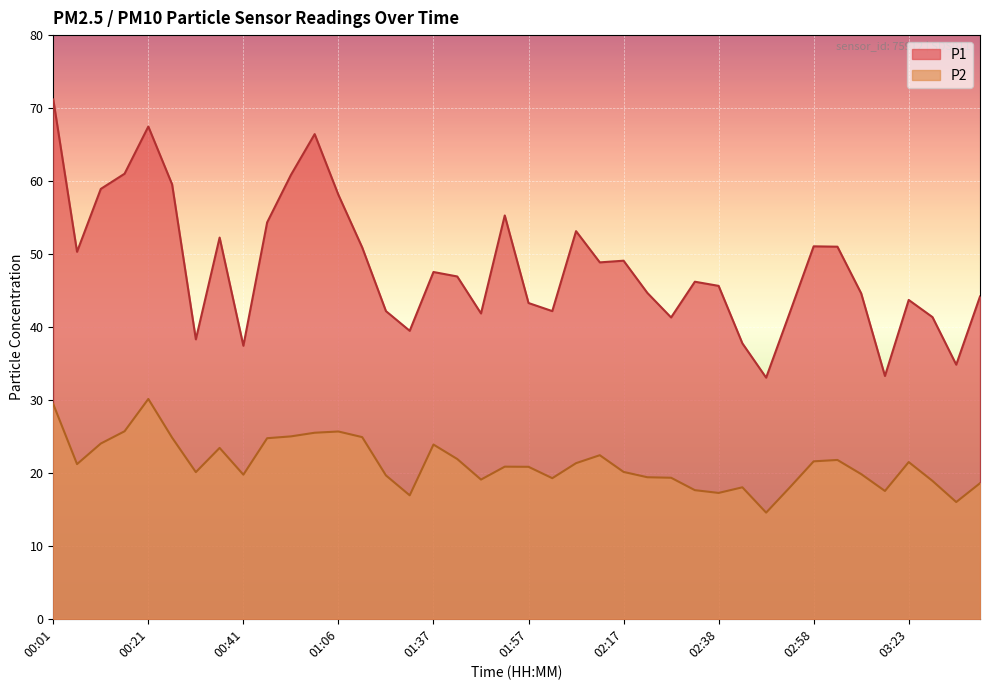

How many values in the P1 series are below 46?

19